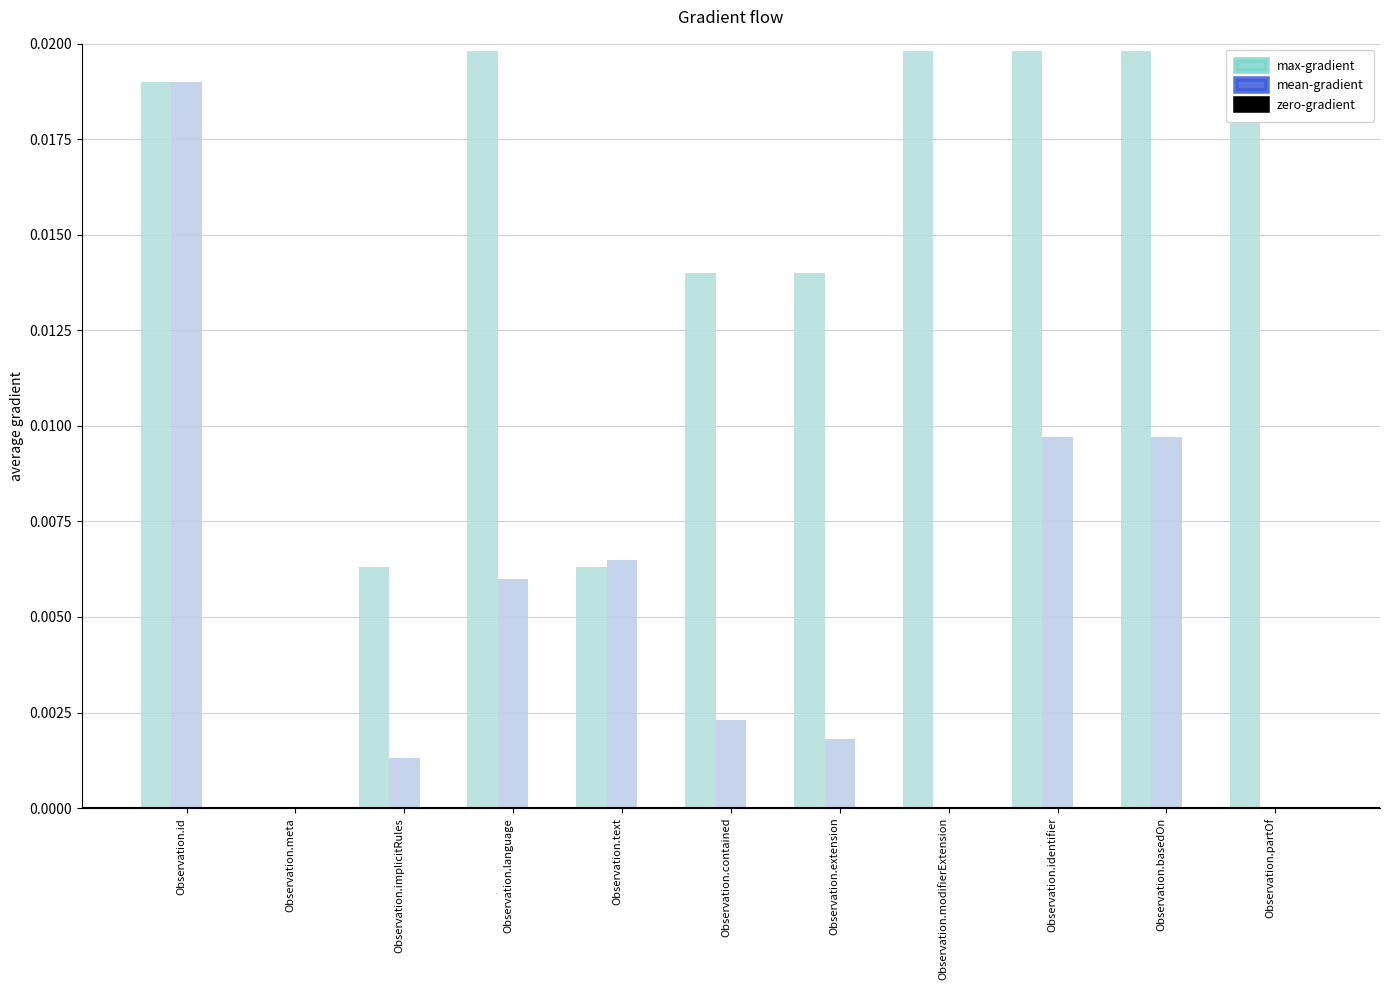

What is the label of the 2nd bar from the right?

Observation.basedOn